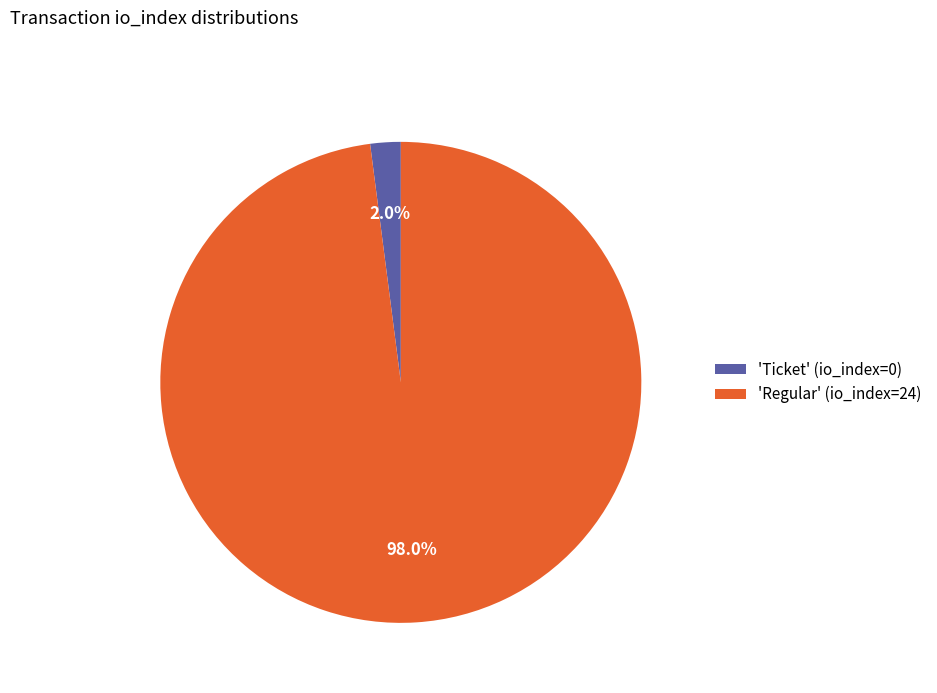

Which slice represents more than half of the pie?

'Regular' (io_index=24)